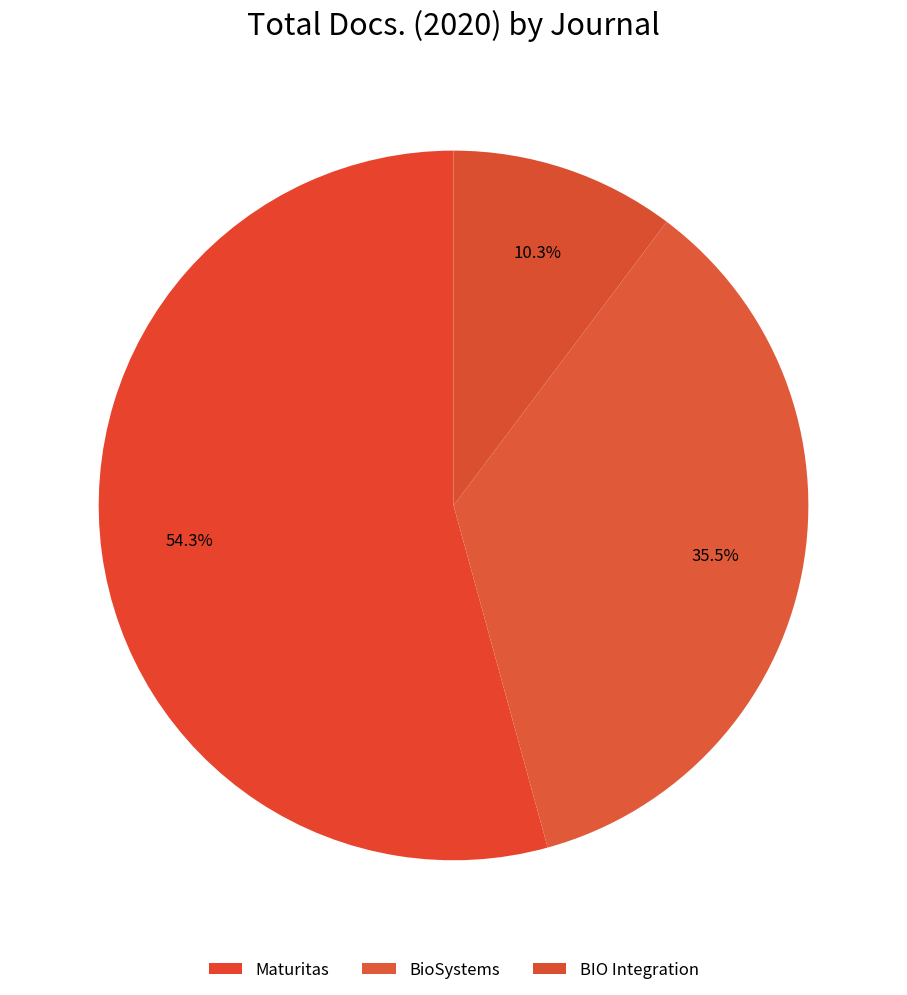

How much of the chart is everything except BIO Integration?

89.7%